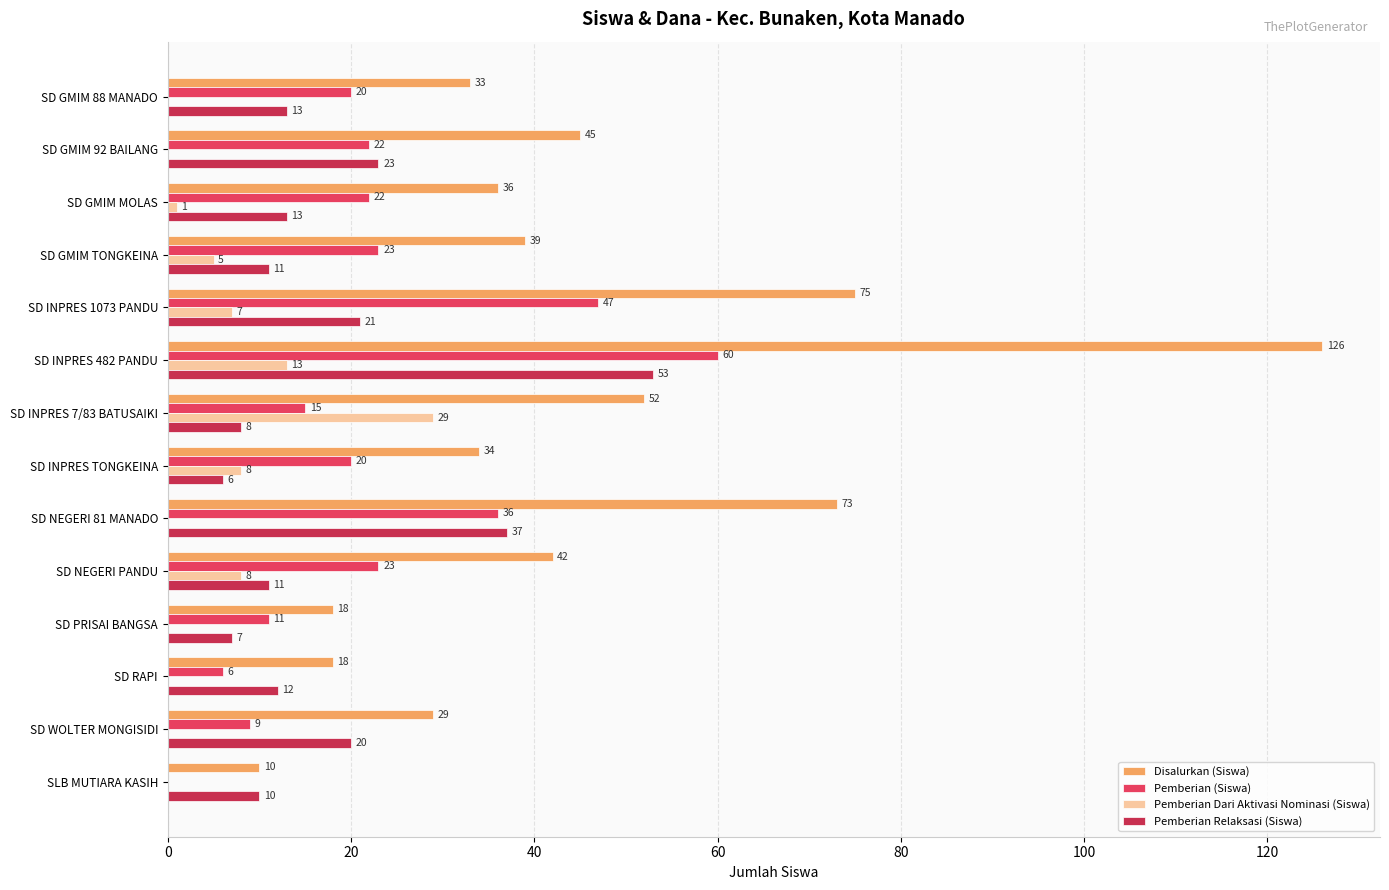

Rank the series by their maximum value, from highest to lowest.

Disalurkan (Siswa), Pemberian (Siswa), Pemberian Relaksasi (Siswa), Pemberian Dari Aktivasi Nominasi (Siswa)